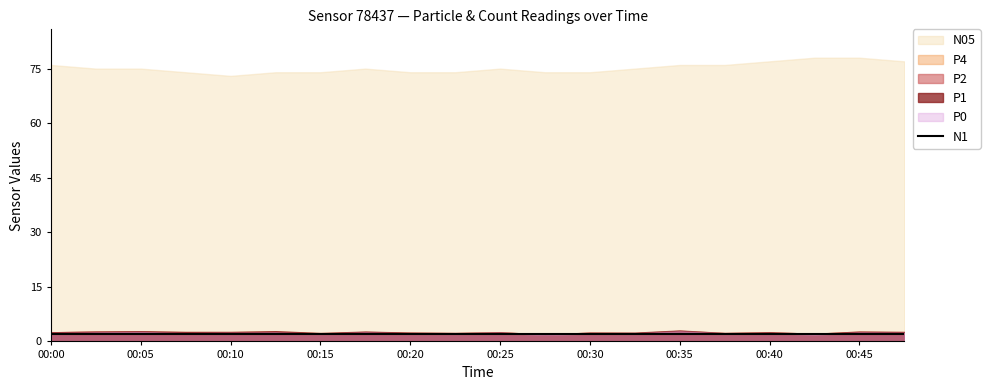

Which series changed the most between 00:25 and 00:48?

N05